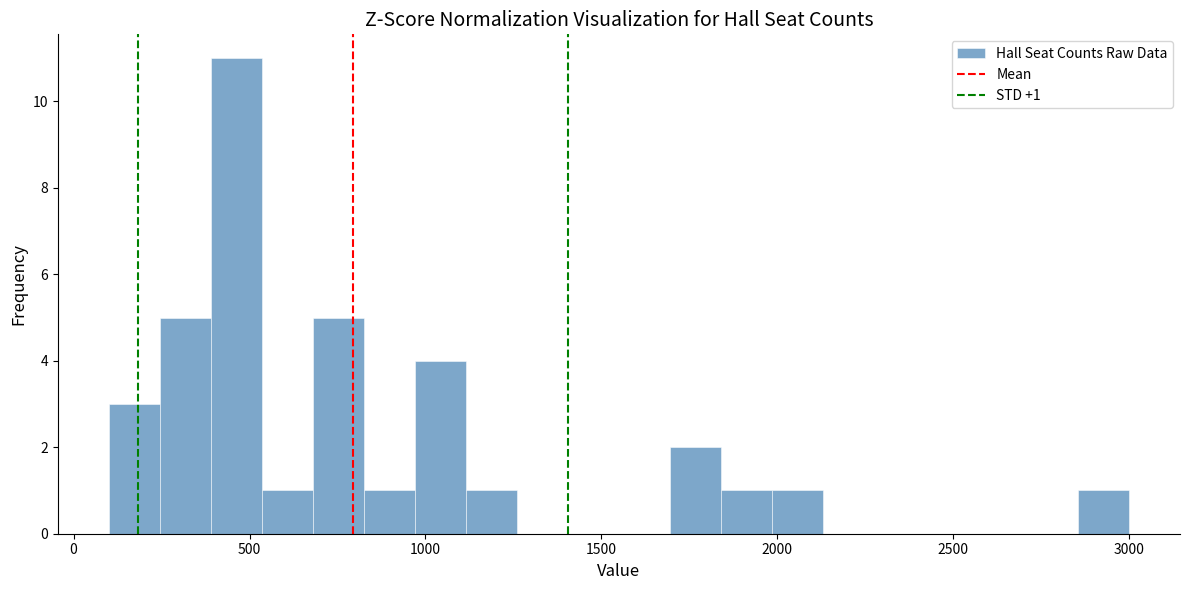

Around what value on the x-axis is the tallest bar? Give the approximate position of its centre, as read against the axis.

450